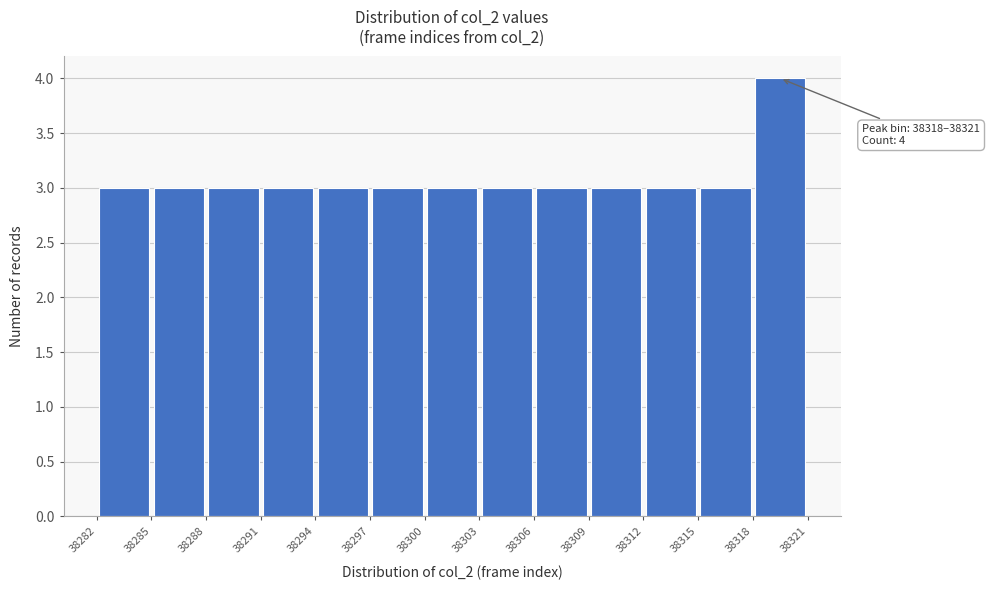

Over which range of the x-axis is the bar tallest?

38318 to 38321